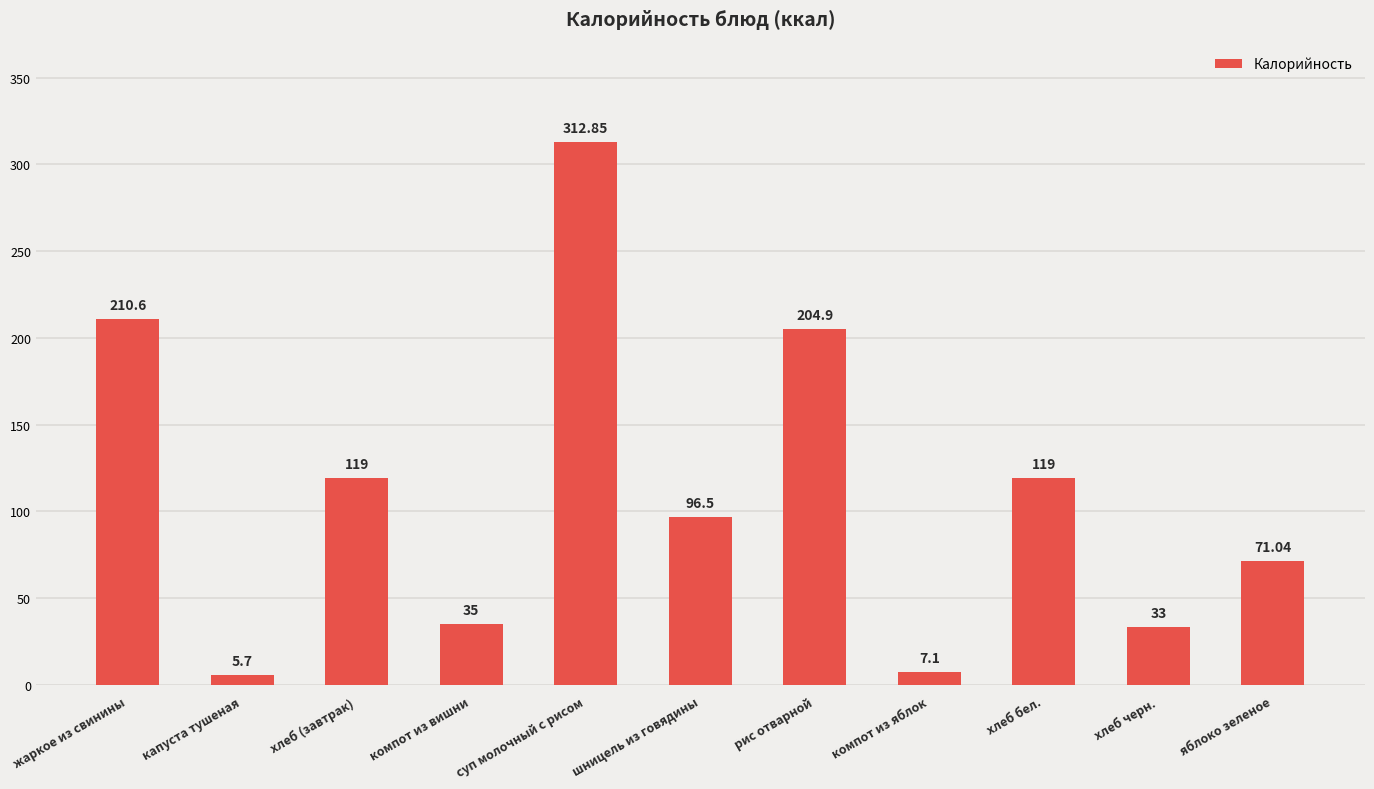

Reading left to right, what are all the values shown in this chart?

210.6	5.7	119.0	35.0	312.9	96.5	204.9	7.1	119.0	33.0	71.0